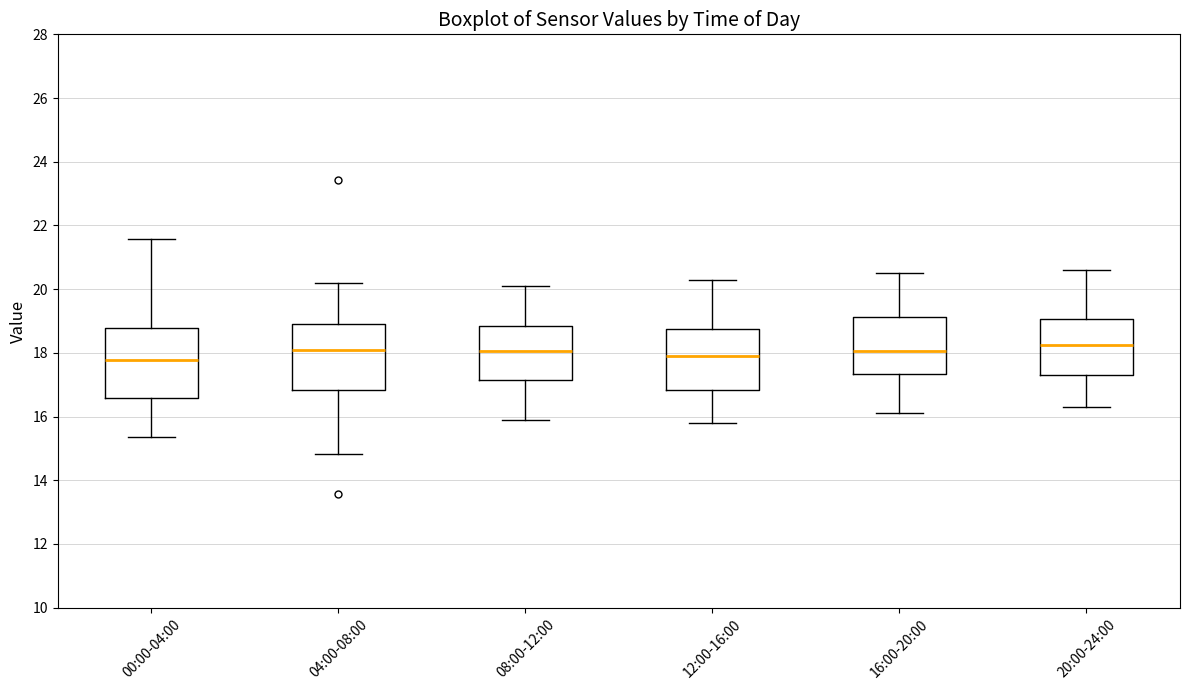

Reading left to right, transcribe this box plot: for each box, give where its median line is, the range the box spans, and where its two whiskers end, as read against the y-axis. The values are not printed on the chart, so give them approximately, as read against the axis.

00:00-04:00: median 17.8, box 16.6 to 18.8, whiskers 15.4 to 21.6
04:00-08:00: median 18.2, box 16.8 to 18.8, whiskers 14.8 to 20.2
08:00-12:00: median 18.0, box 17.2 to 18.8, whiskers 16.0 to 20.2
12:00-16:00: median 18.0, box 16.8 to 18.8, whiskers 15.8 to 20.4
16:00-20:00: median 18.0, box 17.4 to 19.2, whiskers 16.2 to 20.6
20:00-24:00: median 18.2, box 17.4 to 19.0, whiskers 16.4 to 20.6